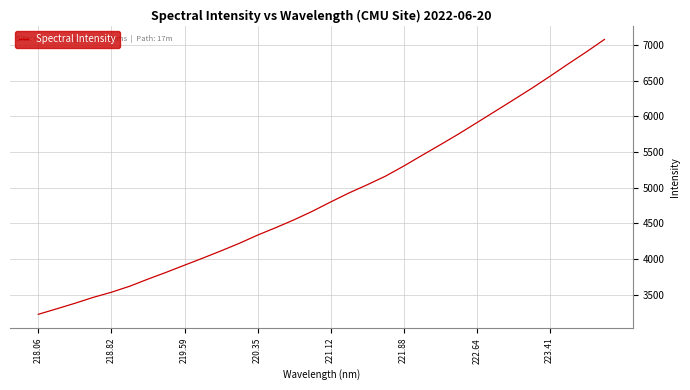

Count the number of values greater than 4798.

16